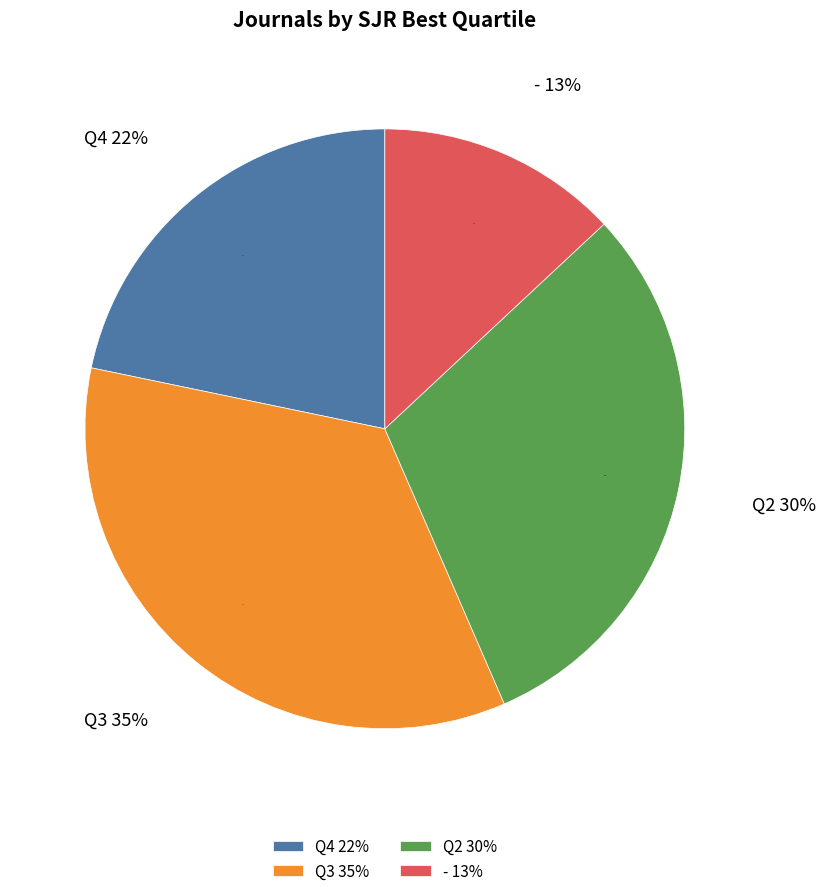

How many slices are in this pie chart?

4